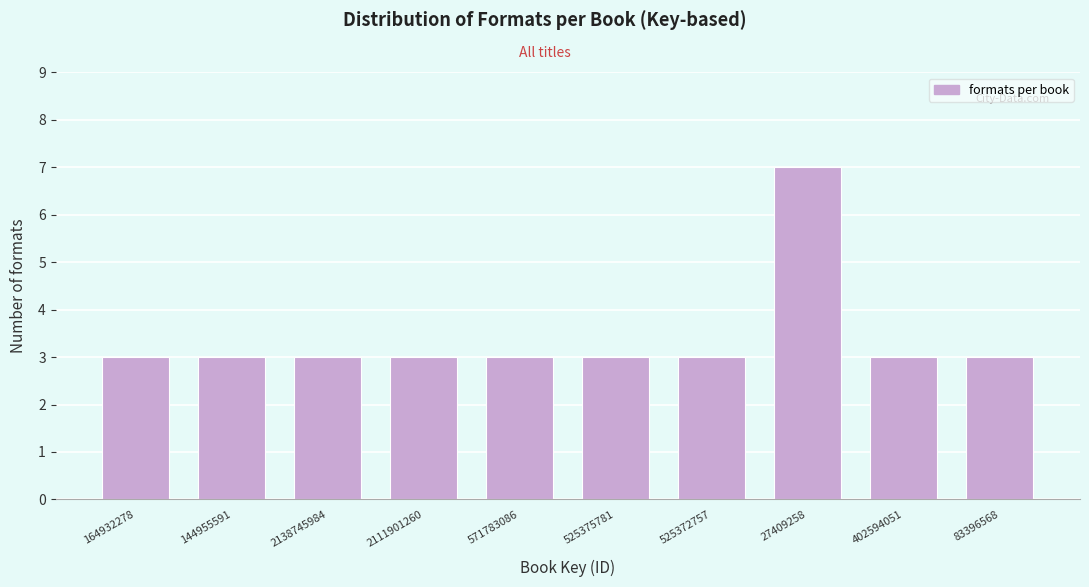

Reading left to right, what are all the values shown in this chart?

3	3	3	3	3	3	3	7	3	3